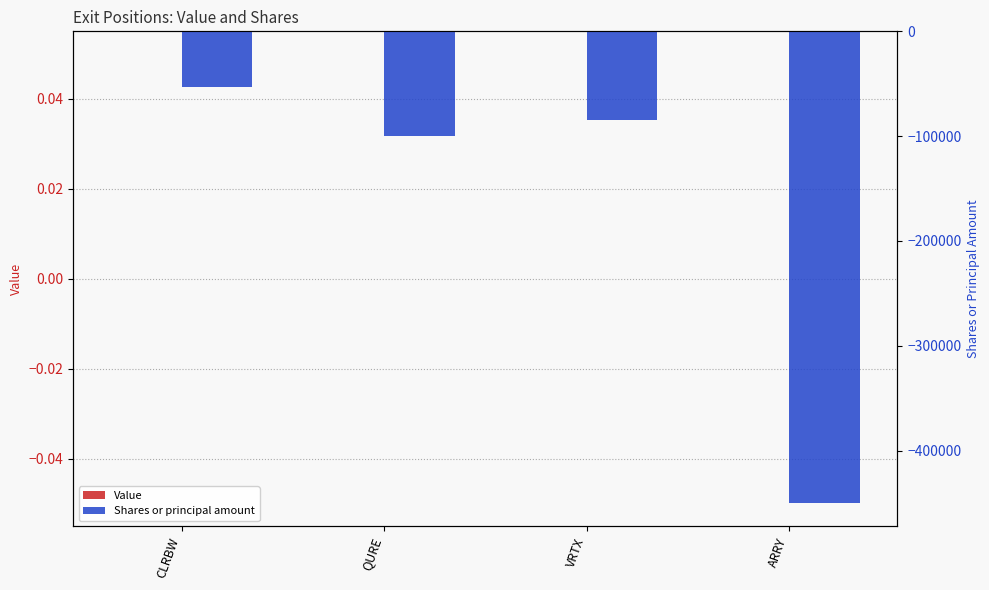

Reading left to right, what are all the values shown in this chart?

Value: 0	0	0	0
Shares or principal amount: -52999	-100000	-85000	-450000